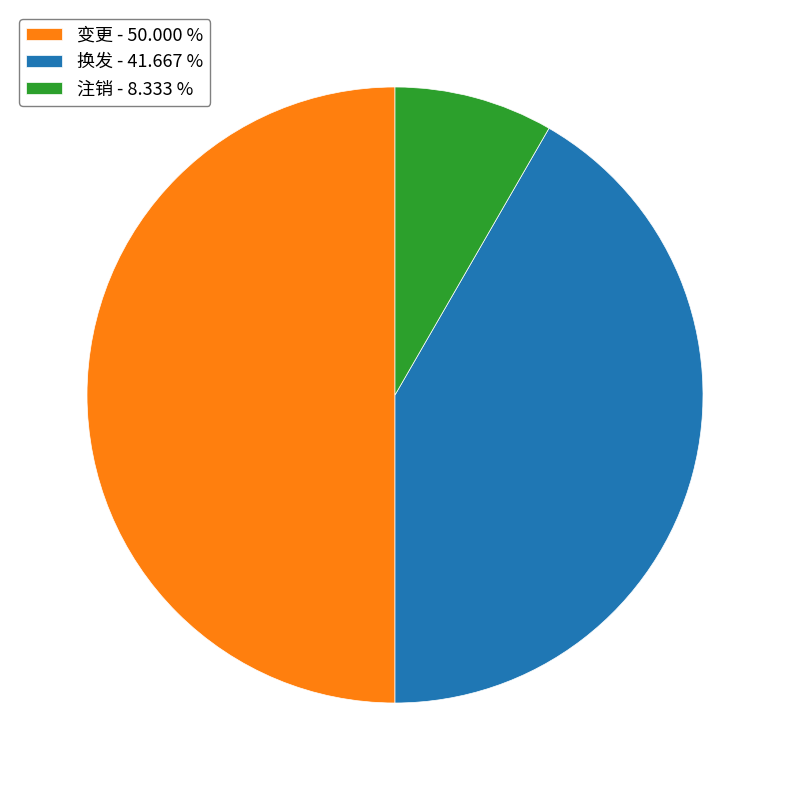

Does 换发 - 41.667 % represent more than half of the total?

No